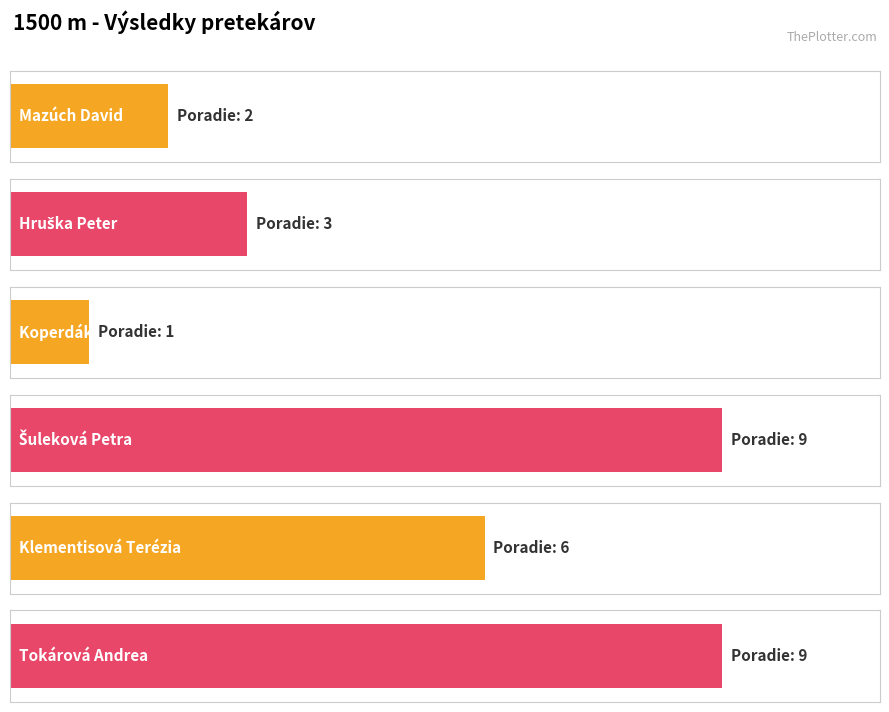

Does the chart contain stacked bars?

No